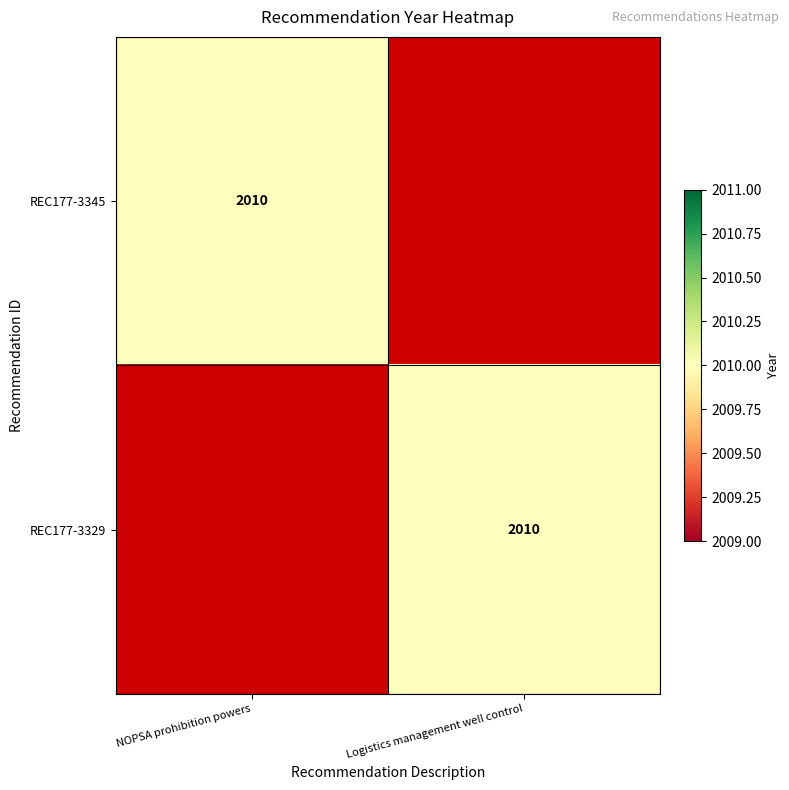

The REC177-3345 series shows 2010 at NOPSA prohibition powers. True or false?

True